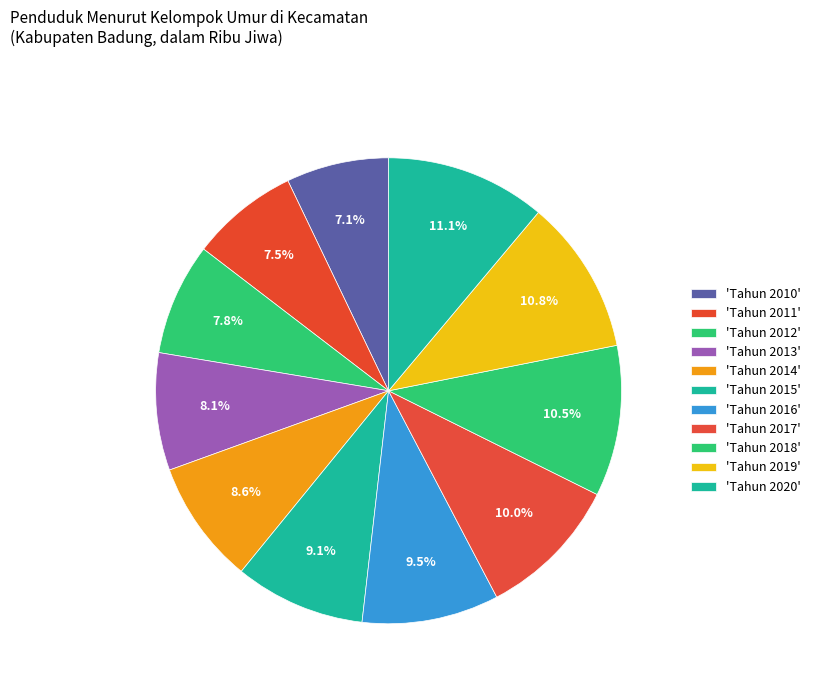

Count the number of slices in the pie.

11